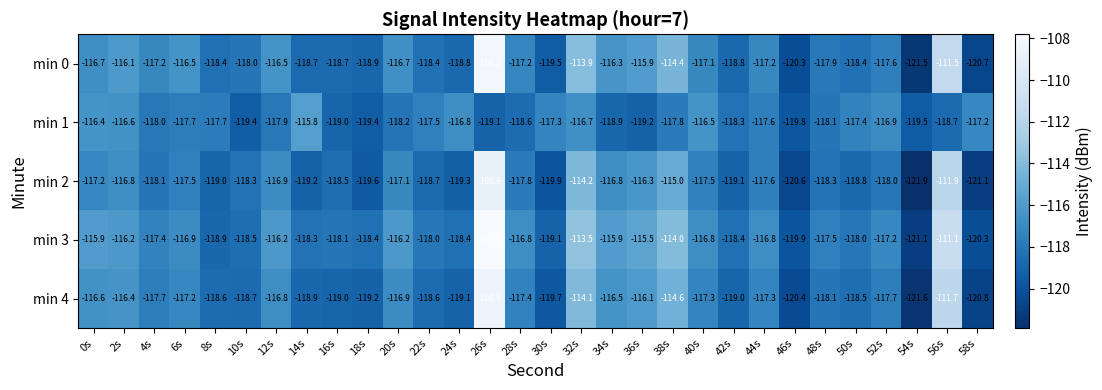

List the series in order of their overall mean, lowest first.

min 1, min 2, min 4, min 0, min 3